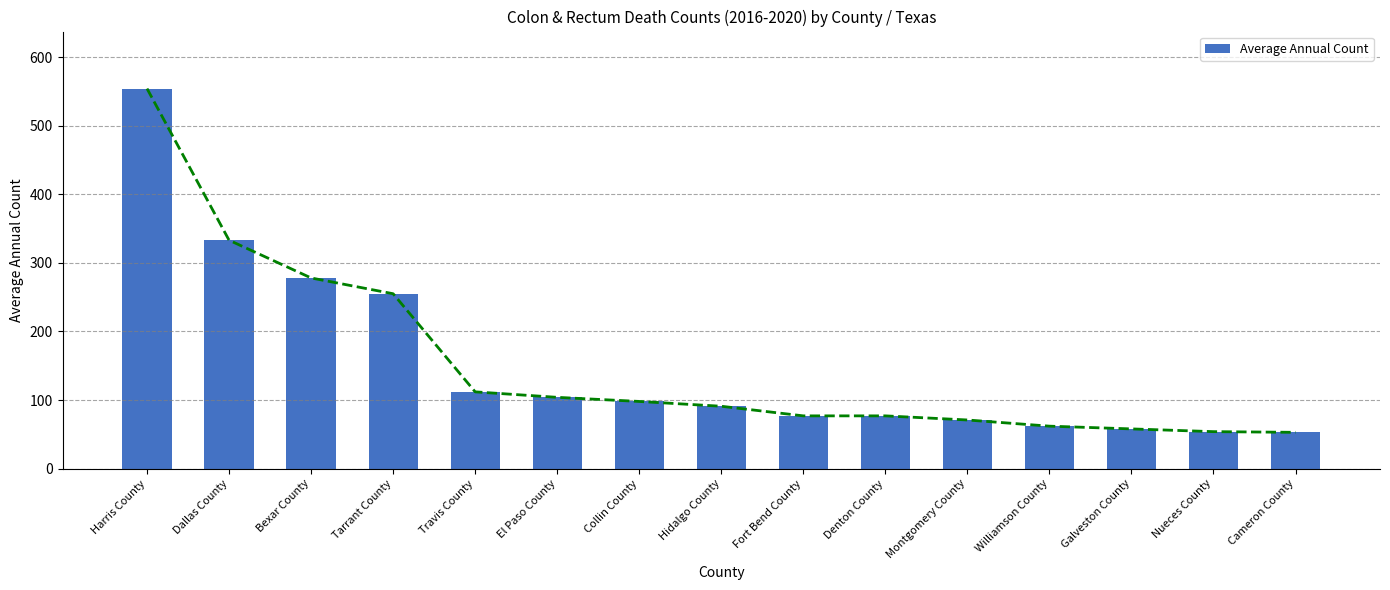

What is the maximum value shown in the chart?

554